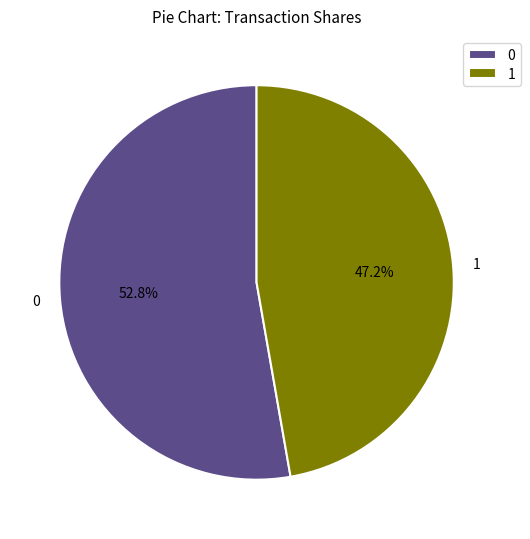

True or false: 0 accounts for 40% of the total.

False